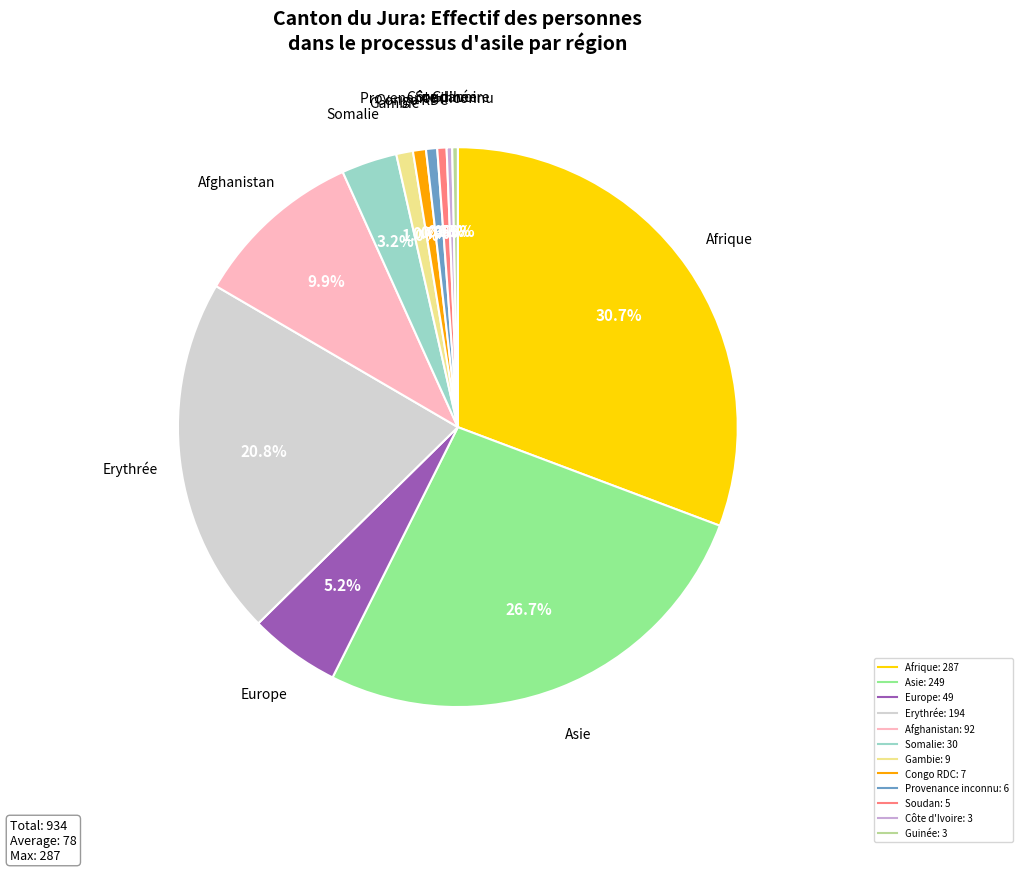

Does Congo RDC account for over 50% of the chart?

No